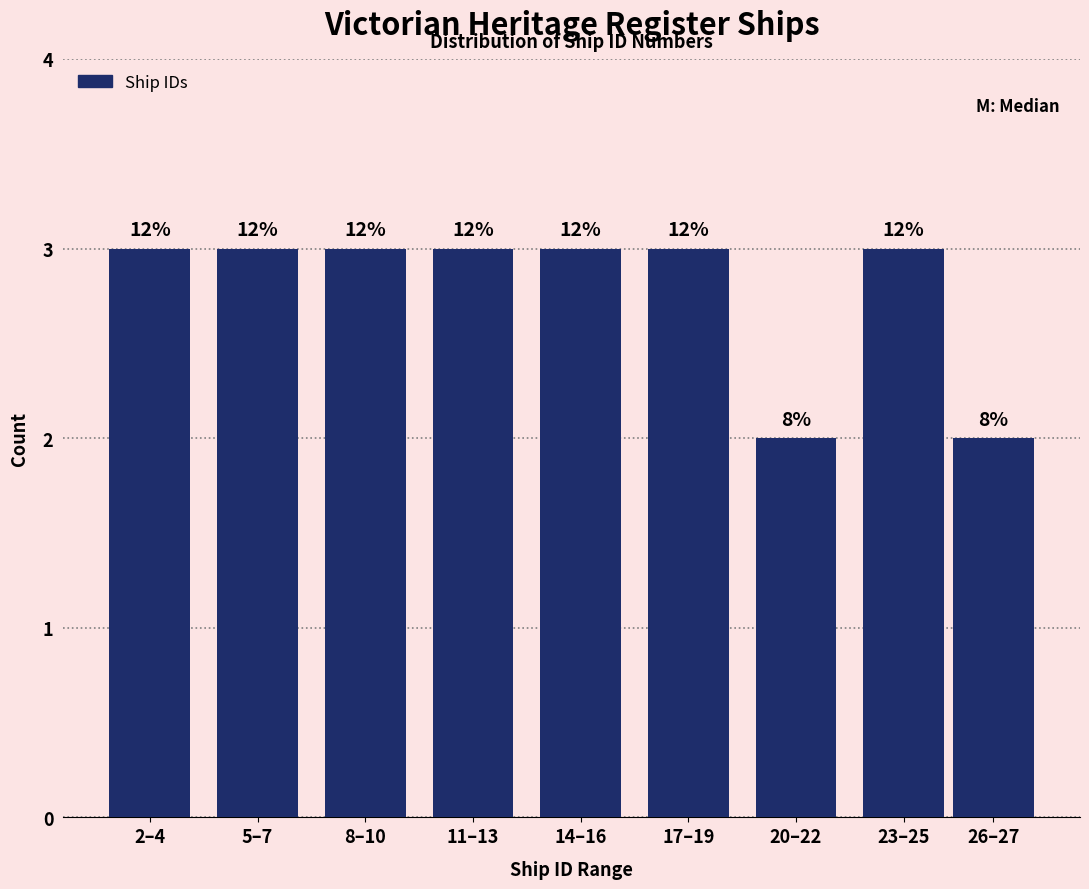

How many bars are there in total?

9